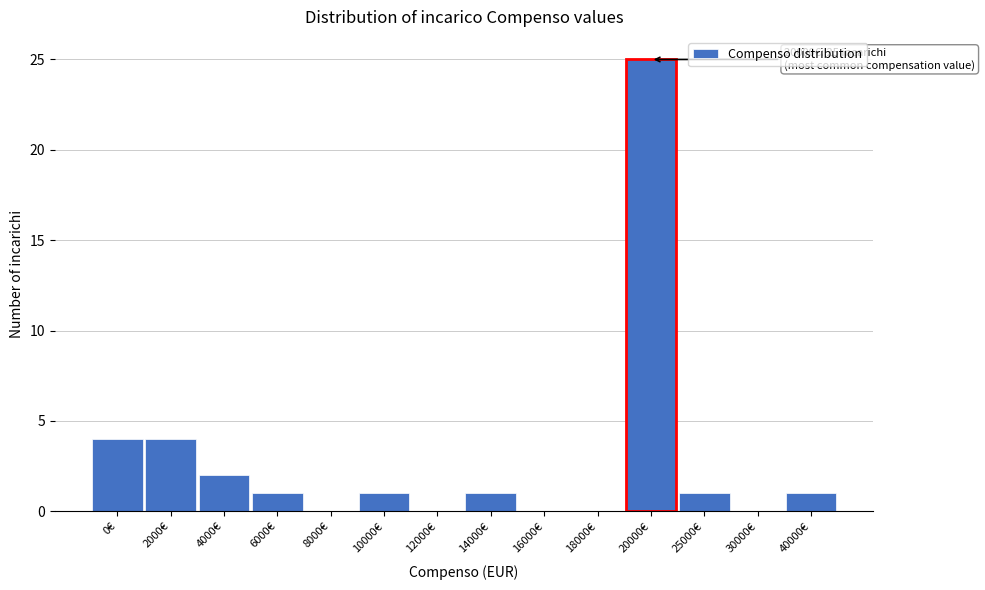

Reading left to right, what are all the values shown in this chart?

0€=4	2000€=4	4000€=2	6000€=1	8000€=0	10000€=1	12000€=0	14000€=1	16000€=0	18000€=0	20000€=25	25000€=1	30000€=0	40000€=1